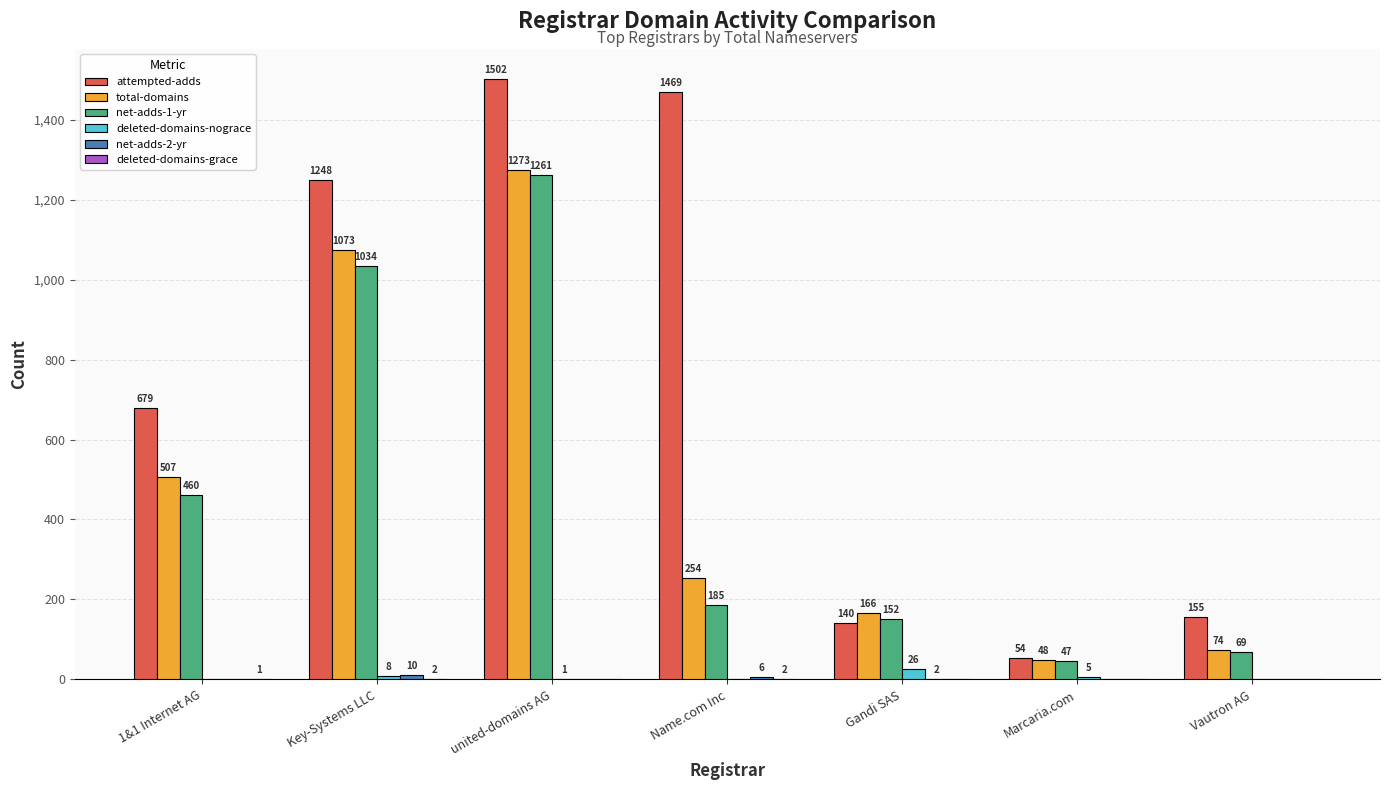

Is the value of attempted-adds at 1&1 Internet AG greater than the value of total-domains at Vautron AG?

Yes